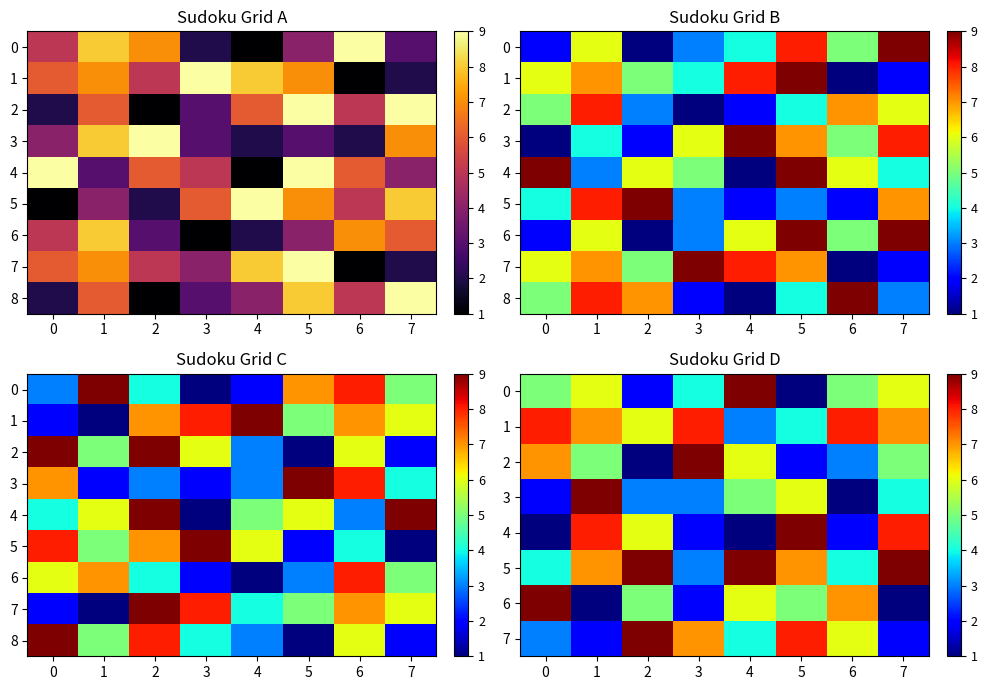

At which label is 8 closest to 5?

1